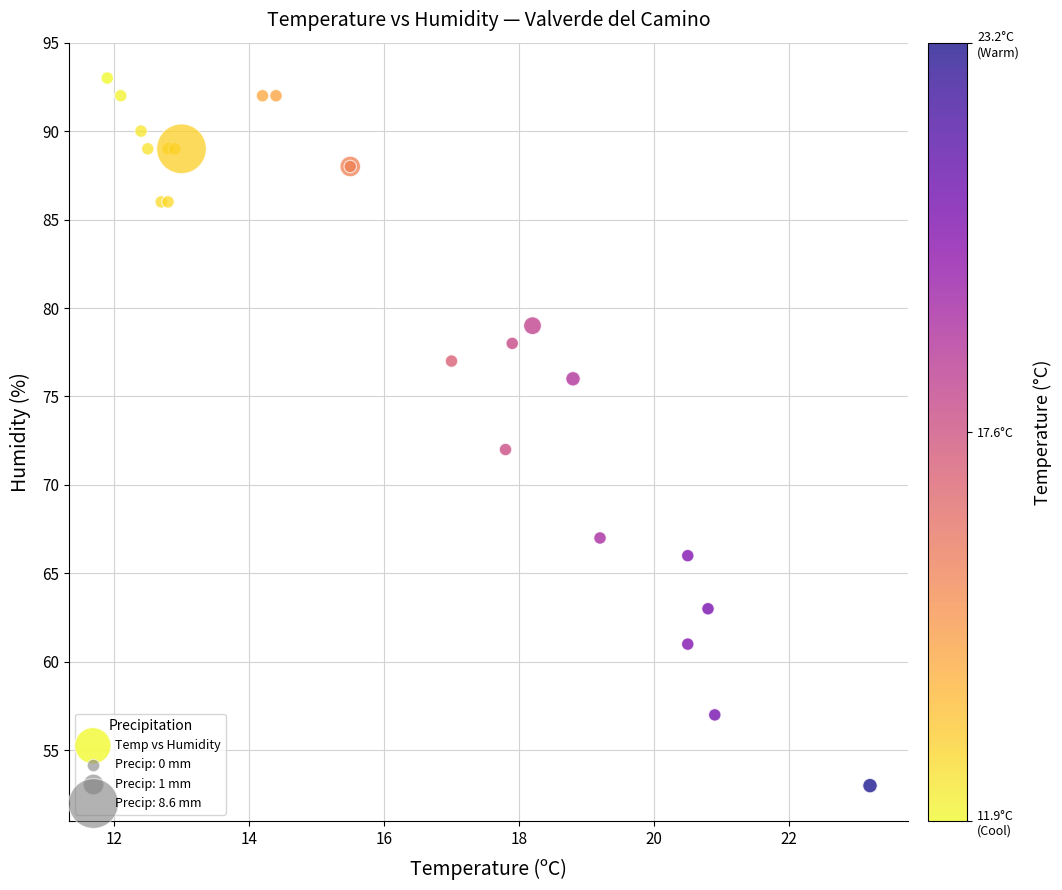

What Y value in the scatter plot is closest to 73?

72